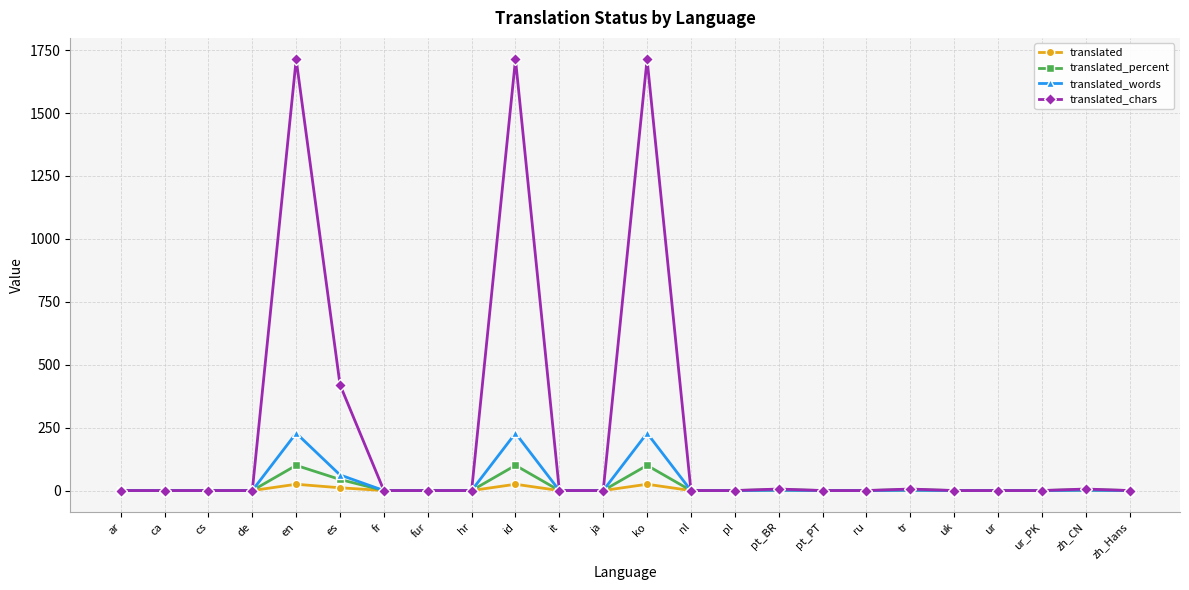

Is it true that translated_chars equals 670 at en?

False